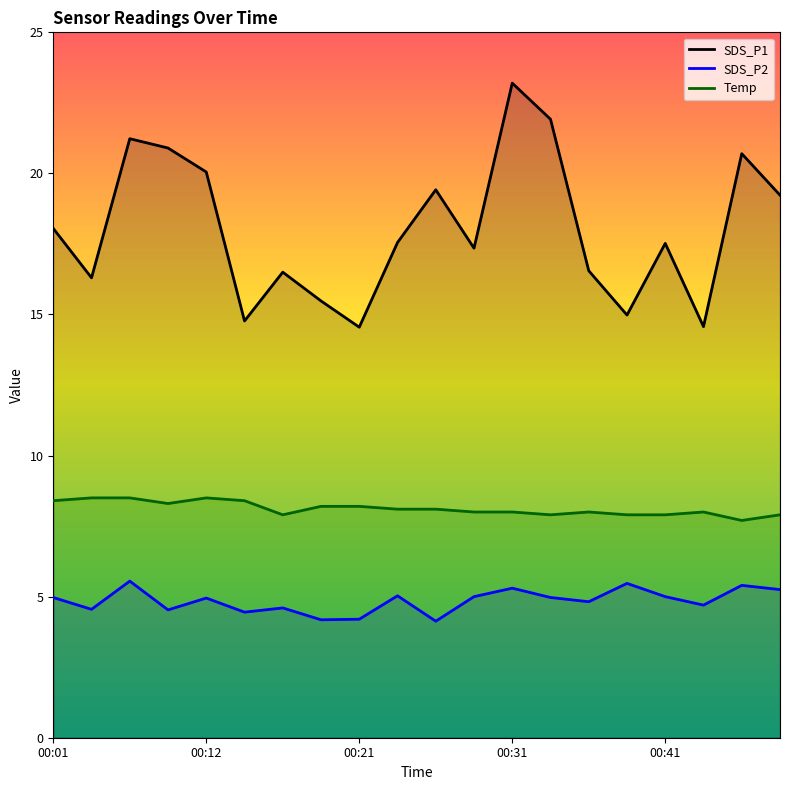

What is the value of the SDS_P1 point at the 10th from the left?

17.6